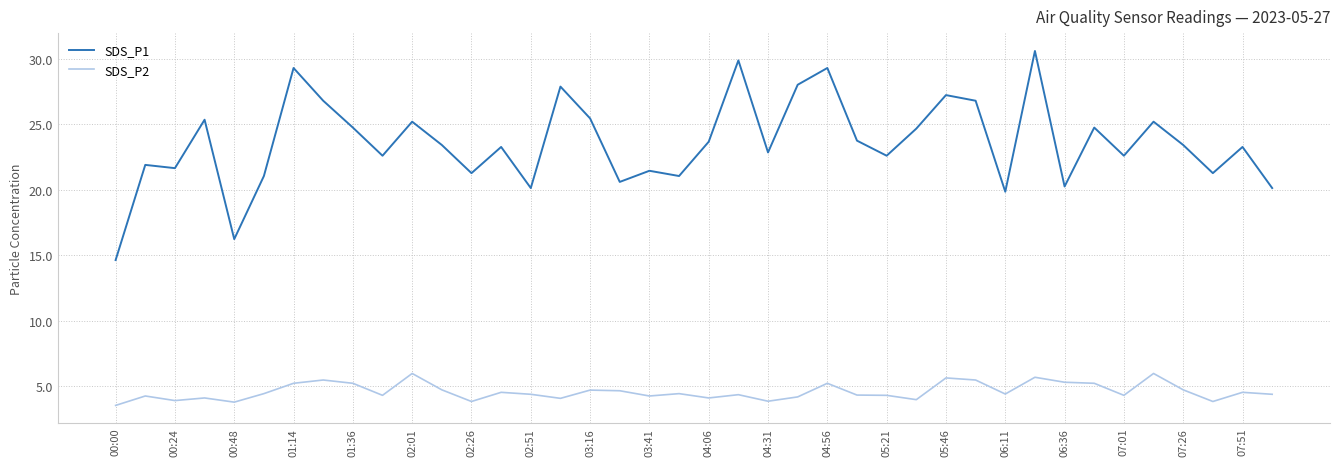

Rank the series by their average value, from highest to lowest.

SDS_P1, SDS_P2